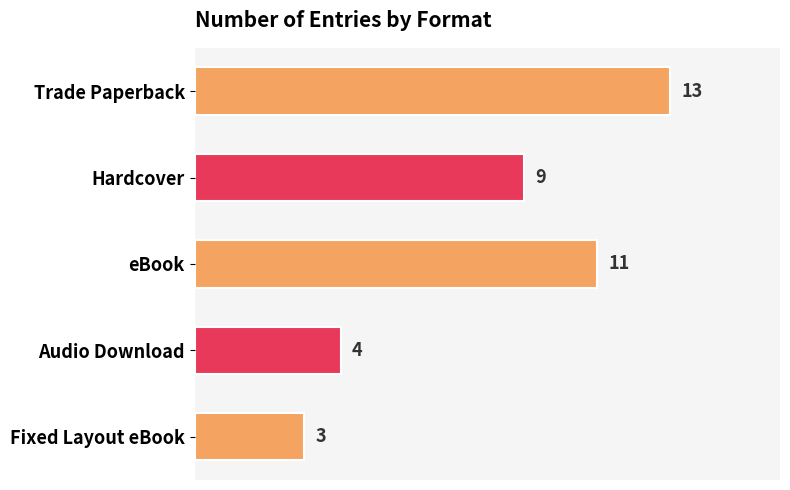

Reading top to bottom, list all the values displayed in this chart.

Trade Paperback=13	Hardcover=9	eBook=11	Audio Download=4	Fixed Layout eBook=3